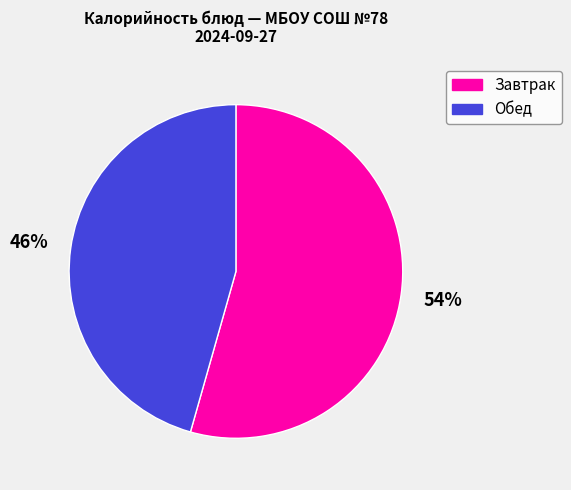

Combined, do Завтрак and Обед account for over 50%?

Yes